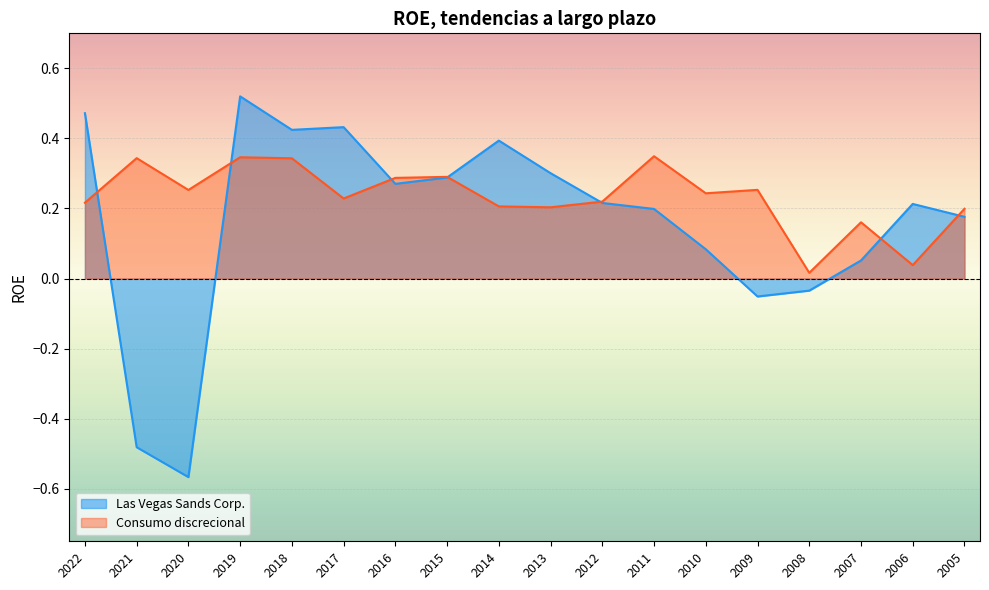

The value of Consumo discrecional at 2006 is 0.0. True or false?

True